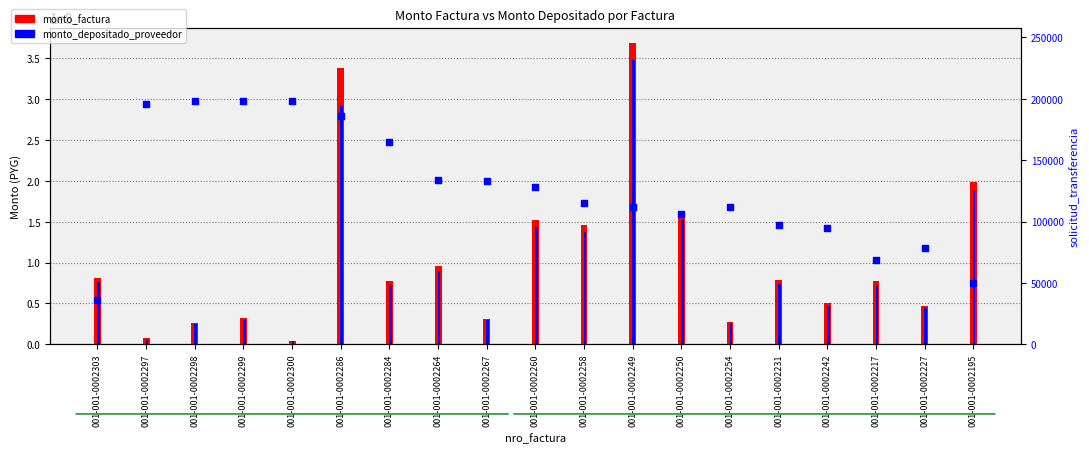

At how many categories does at least one series exceed 27321616?

15